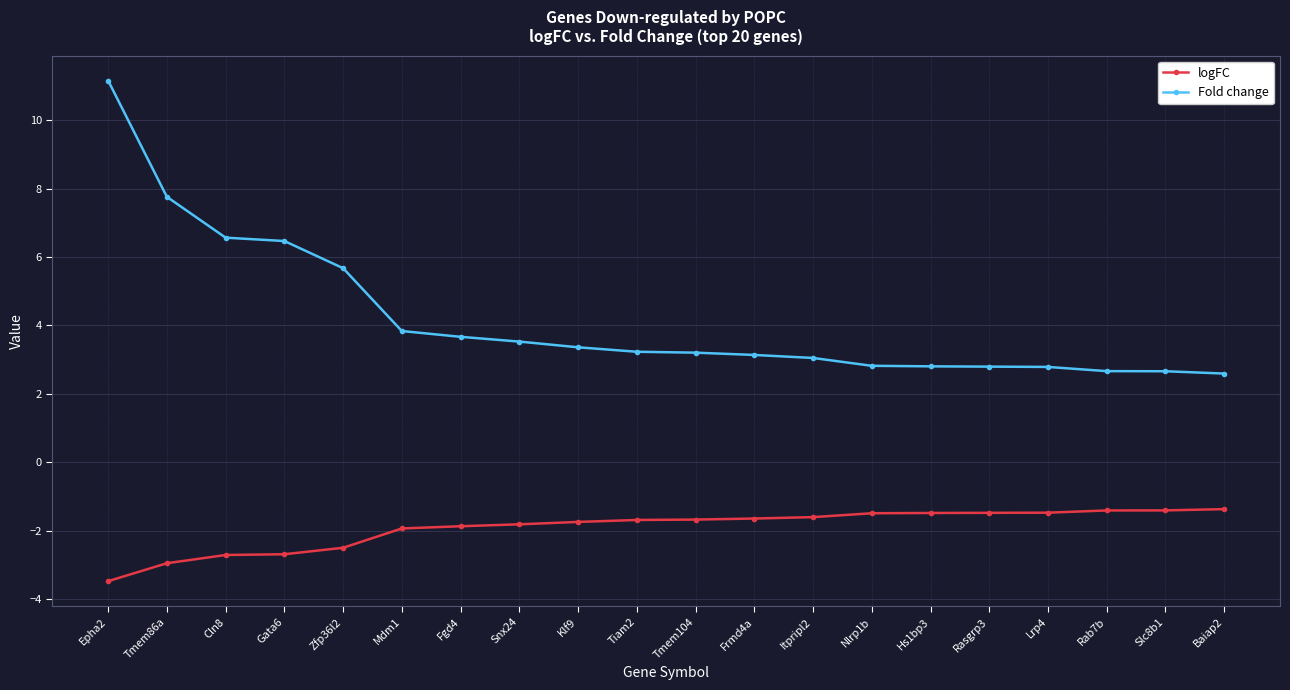

How many lines are shown in the chart?

2